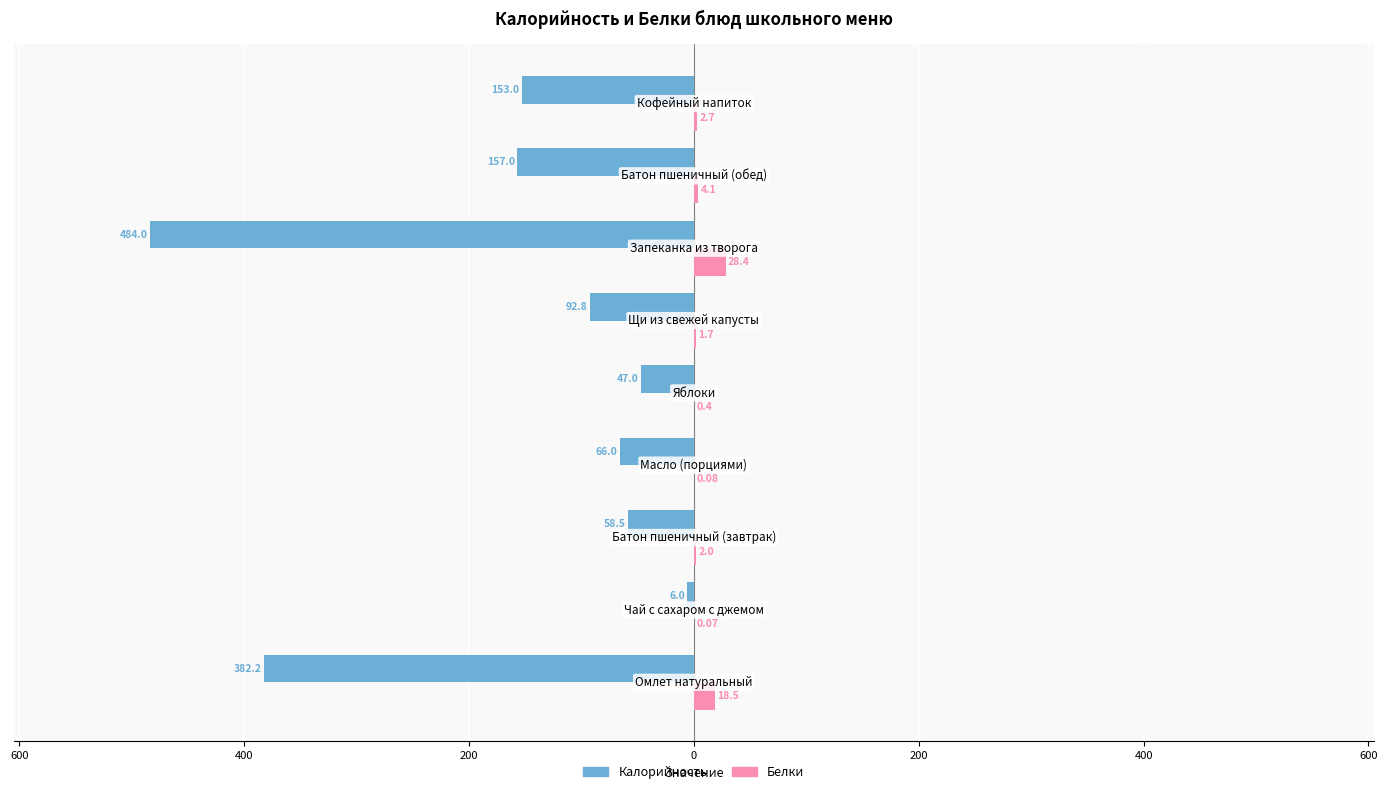

What are all the series names shown in the legend?

Калорийность, Белки